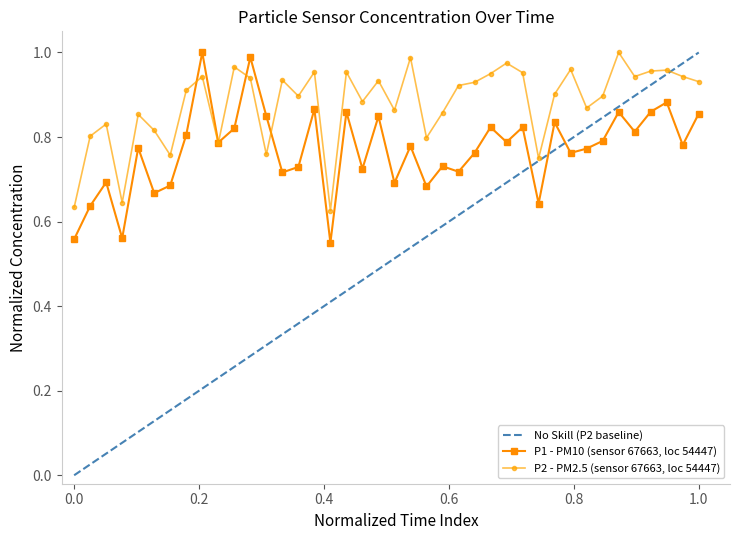

True or false: P2 - PM2.5 (sensor 67663, loc 54447) has more than 2 interior local peaks.

True